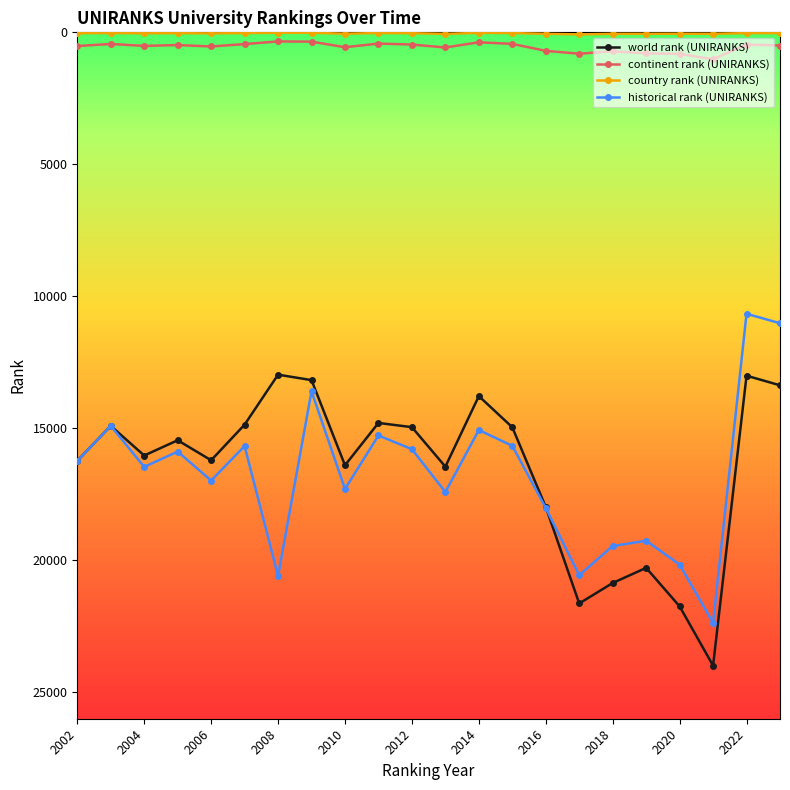

True or false: continent rank (UNIRANKS) and historical rank (UNIRANKS) intersect in this chart.

False